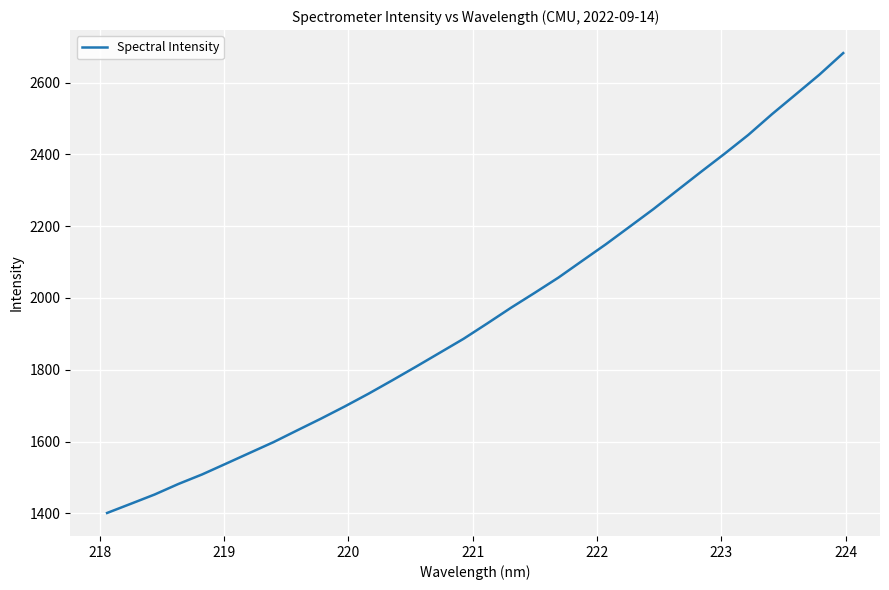

What is the minimum value shown in the chart?

1401.0